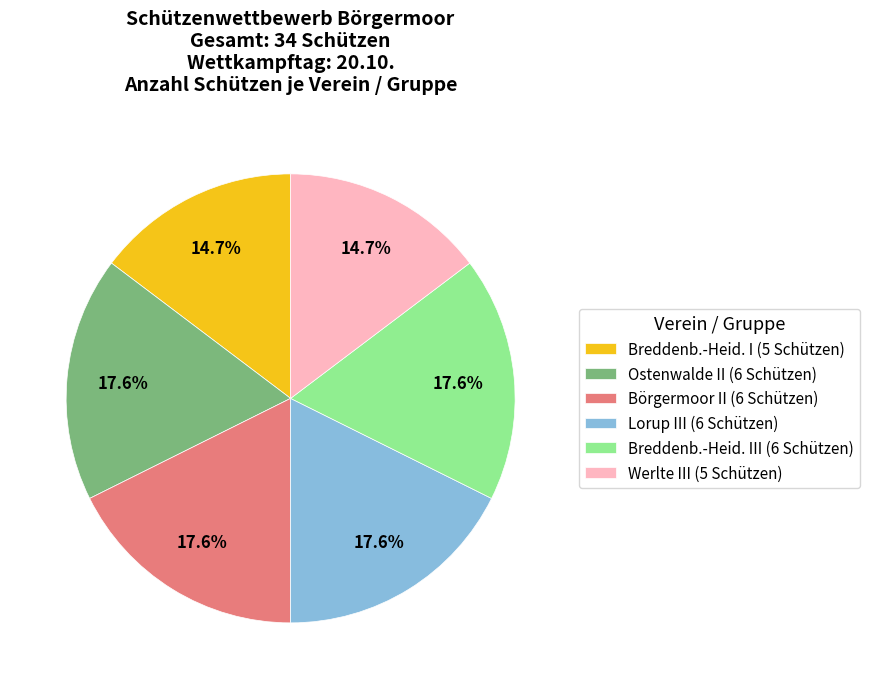

What is the ratio of the value at Breddenb.-Heid. III (6 Schützen) to the value at Börgermoor II (6 Schützen)?

1.0